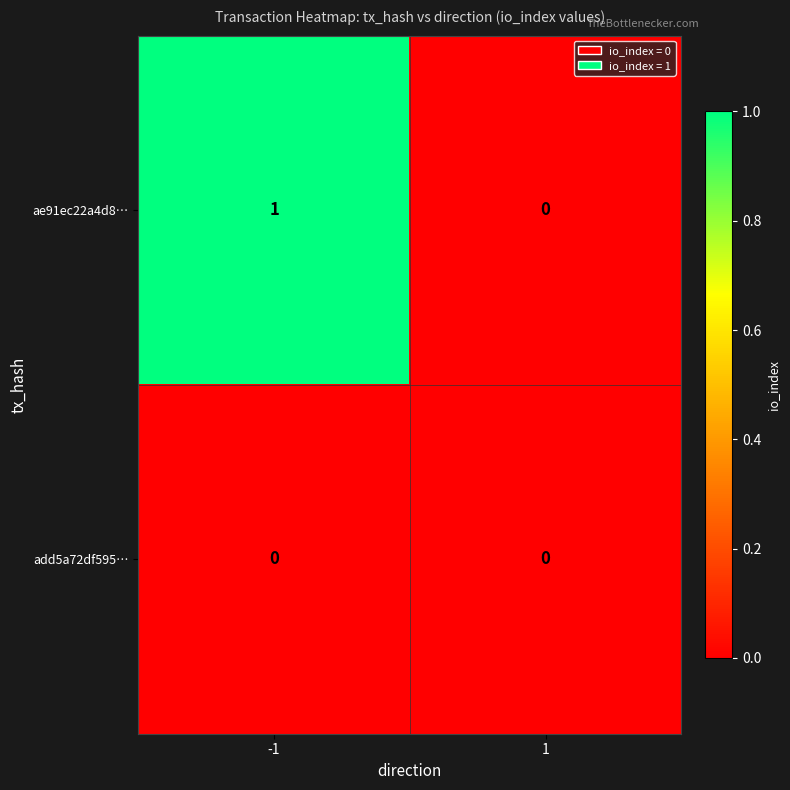

Rank the series by their maximum value, from lowest to highest.

add5a72df595…, ae91ec22a4d8…